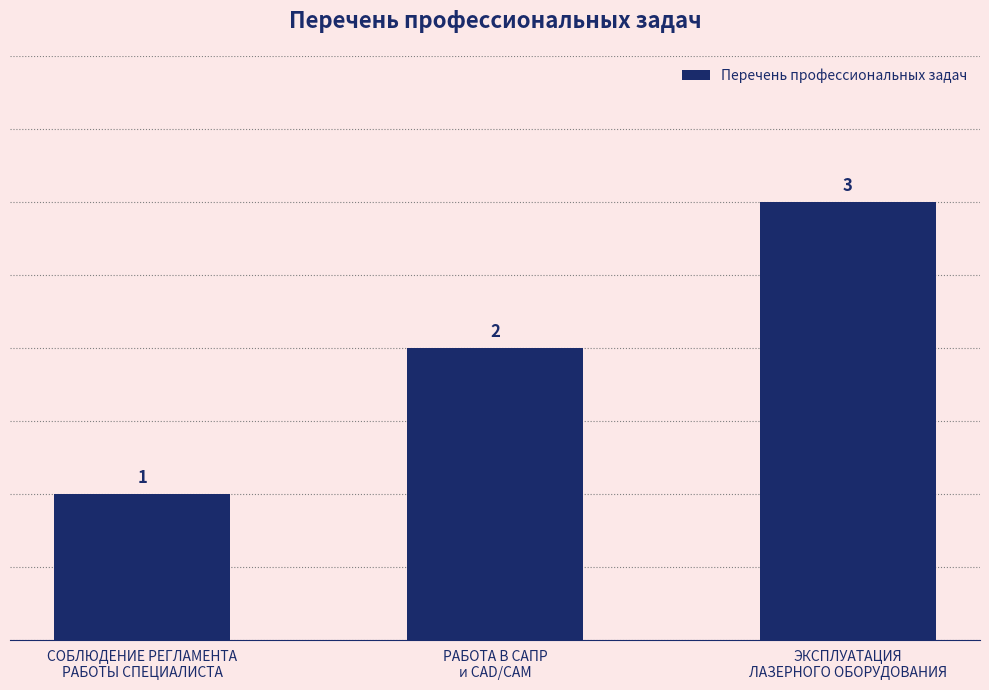

Reading right to left, what are all the values shown in this chart?

ЭКСПЛУАТАЦИЯ
ЛАЗЕРНОГО ОБОРУДОВАНИЯ=3	РАБОТА В САПР
и CAD/CAM=2	СОБЛЮДЕНИЕ РЕГЛАМЕНТА
РАБОТЫ СПЕЦИАЛИСТА=1